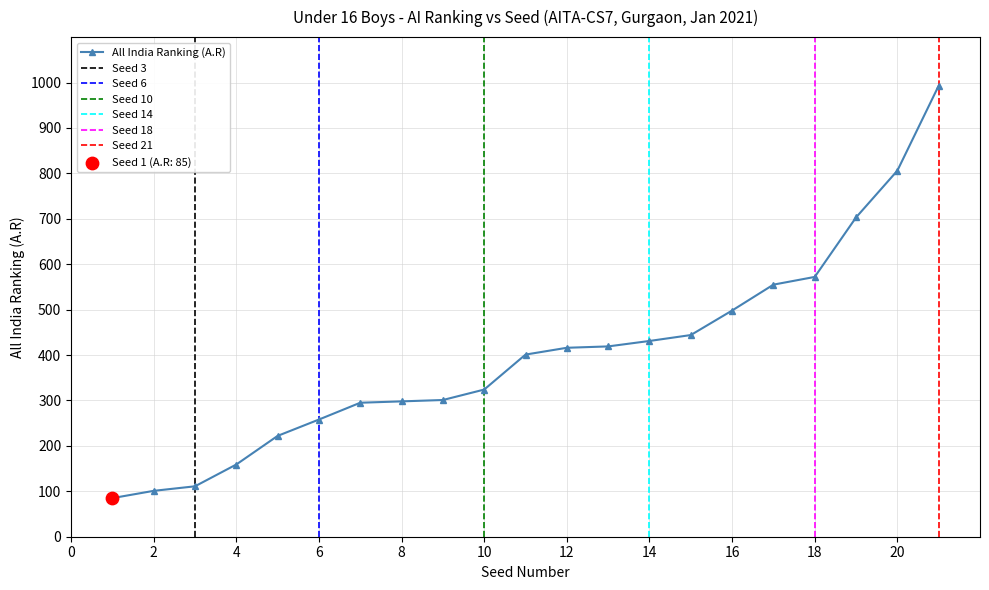

What is the minimum value for All India Ranking (A.R)?

85